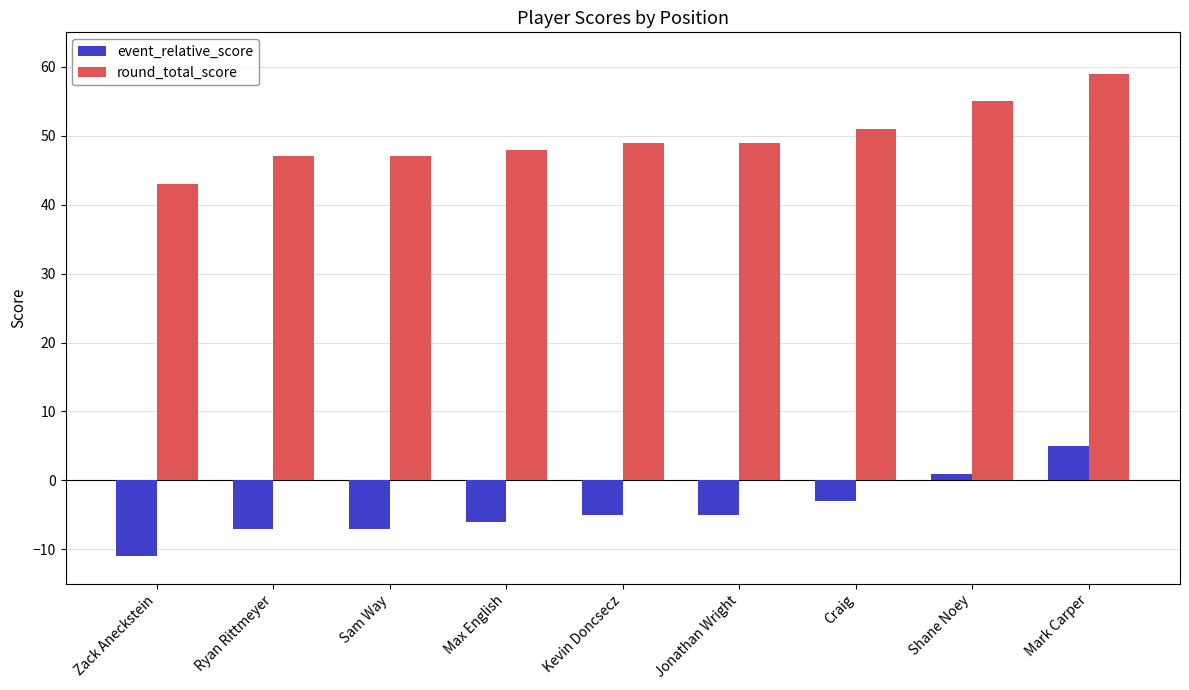

What is the total value across all series at Jonathan Wright?

44